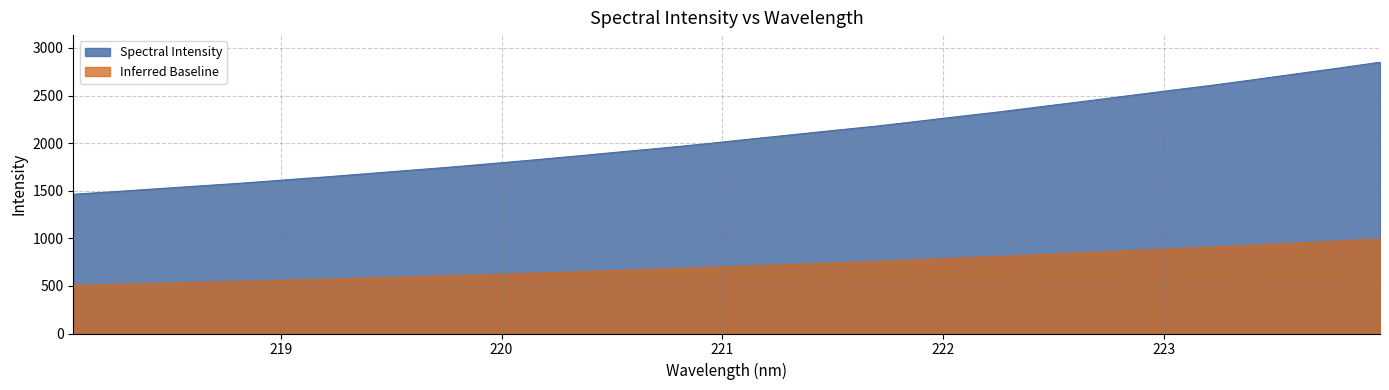

Which has a higher value, 220.1623 or 219.9712?

220.1623